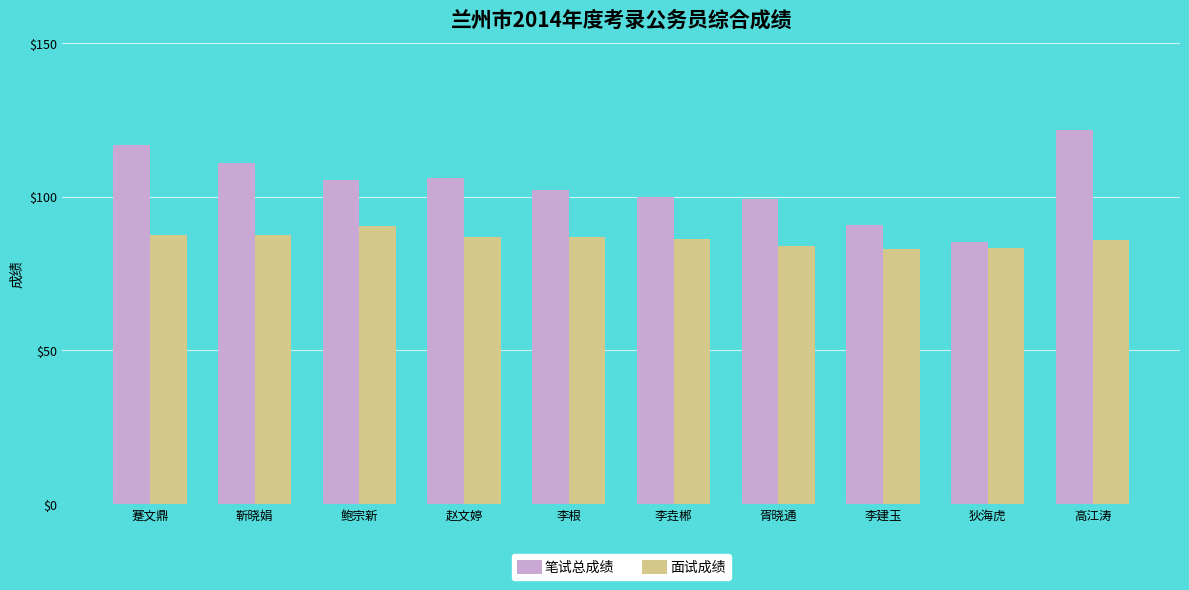

At 高江涛, list the series in order from largest to smallest.

笔试总成绩, 面试成绩